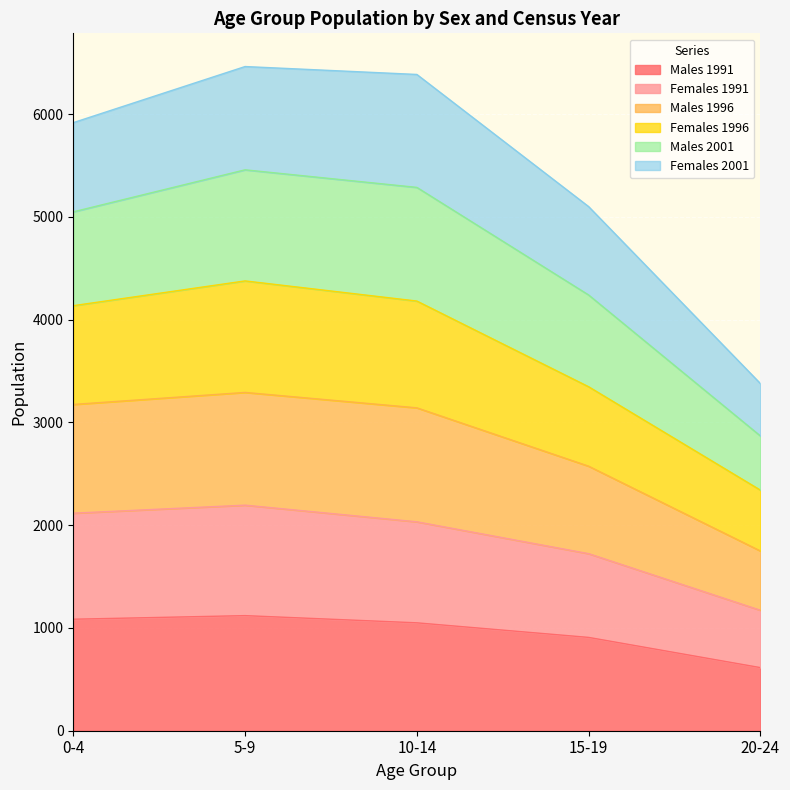

Where is the first local maximum for Females 1991?

5-9